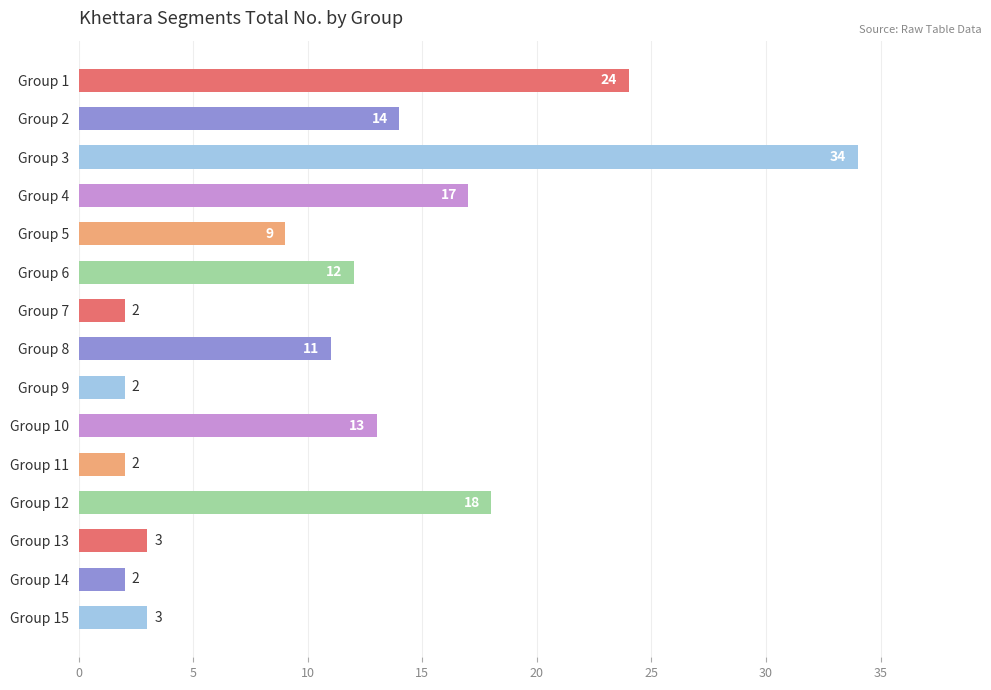

Where is the data nearest to the value 18?

Group 12